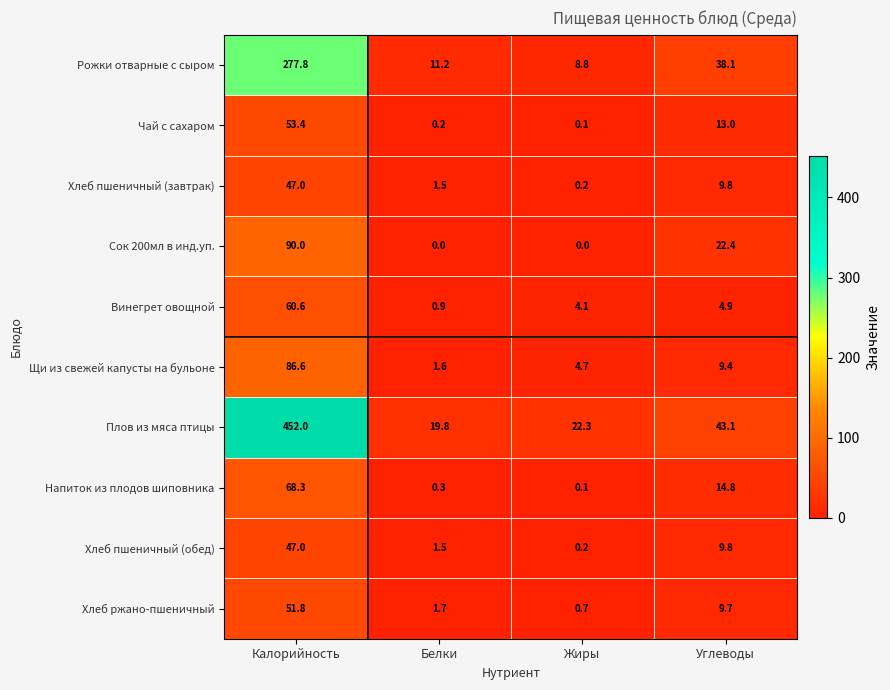

Which series has the largest range (max minus min)?

Плов из мяса птицы